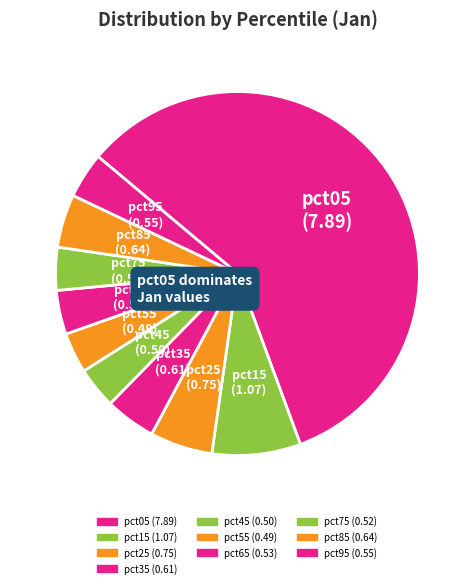

Is the sum of pct35 and pct15 greater than half?

No